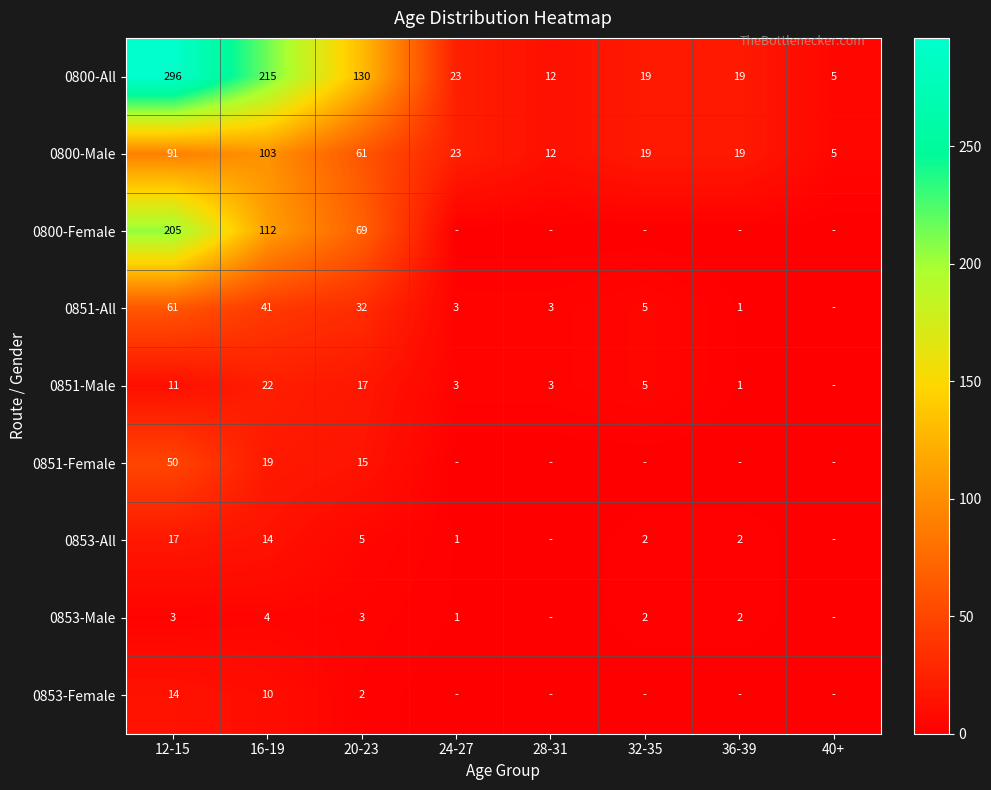

At which label does 0800-All reach its minimum?

40+